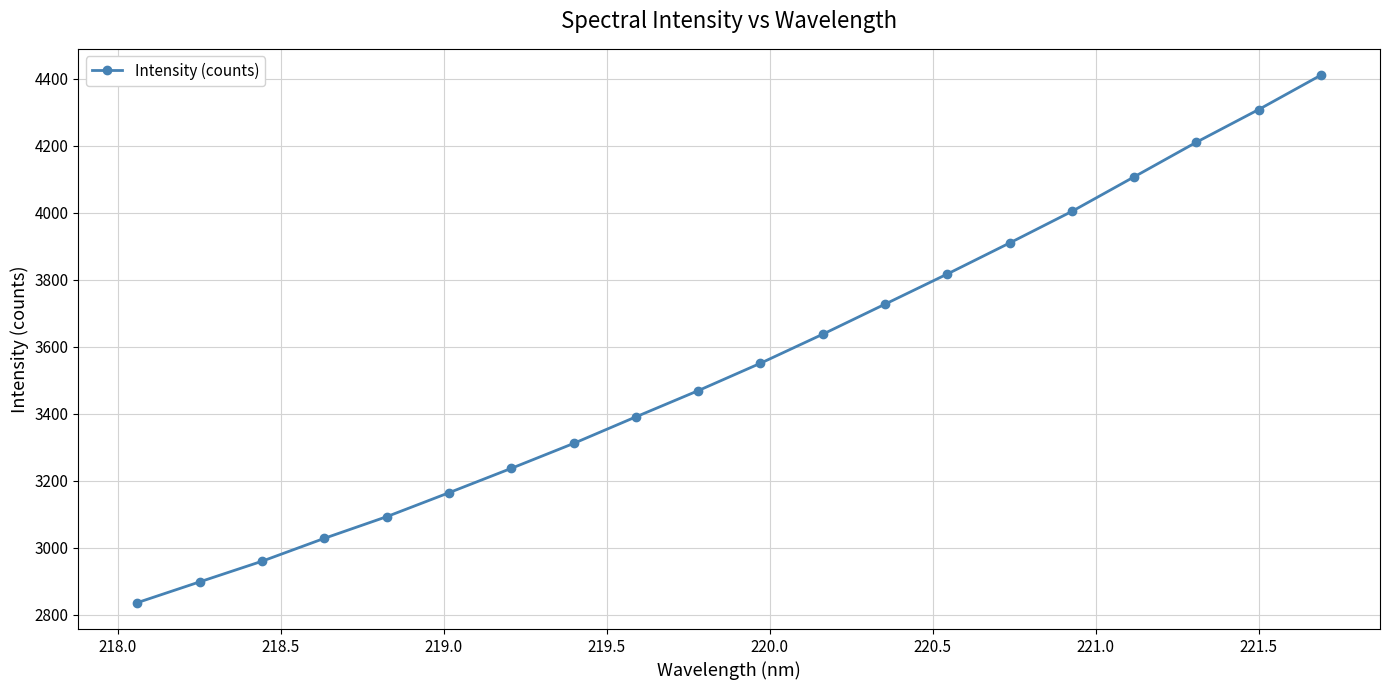

True or false: the data has more than 1 interior local peaks.

False